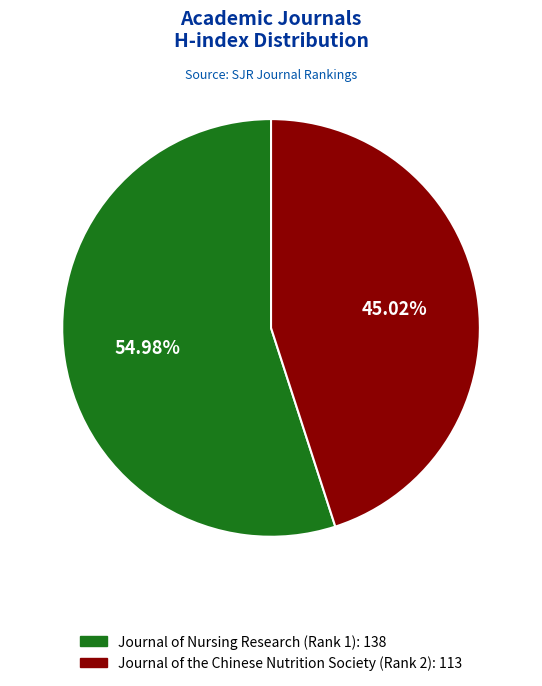

Rank the categories by value from lowest to highest.

Journal of the Chinese Nutrition Society (Rank 2), Journal of Nursing Research (Rank 1)